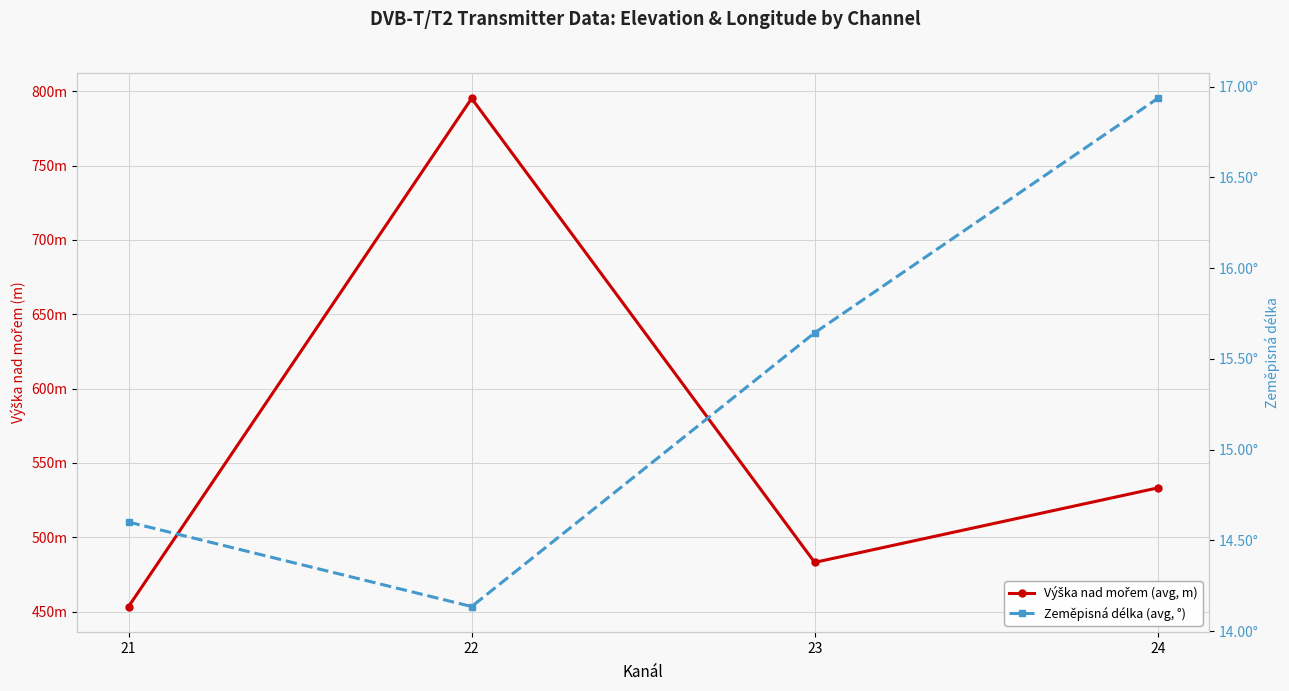

The Výška nad mořem (avg, m) series shows 280.1 at 22. True or false?

False